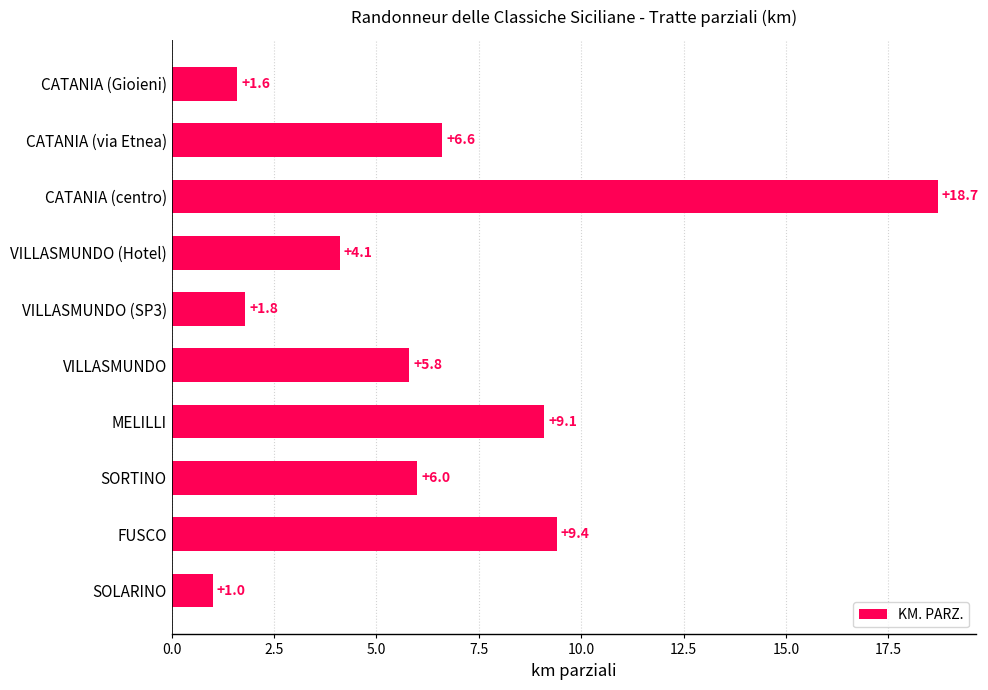

Rank the categories by value from lowest to highest.

SOLARINO, CATANIA (Gioieni), VILLASMUNDO (SP3), VILLASMUNDO (Hotel), VILLASMUNDO, SORTINO, CATANIA (via Etnea), MELILLI, FUSCO, CATANIA (centro)